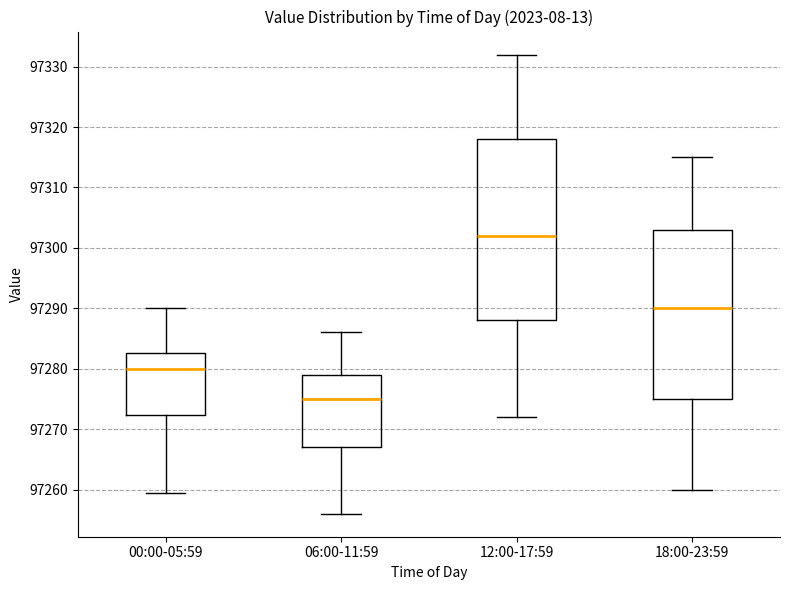

Which box's median line is the highest?

12:00-17:59